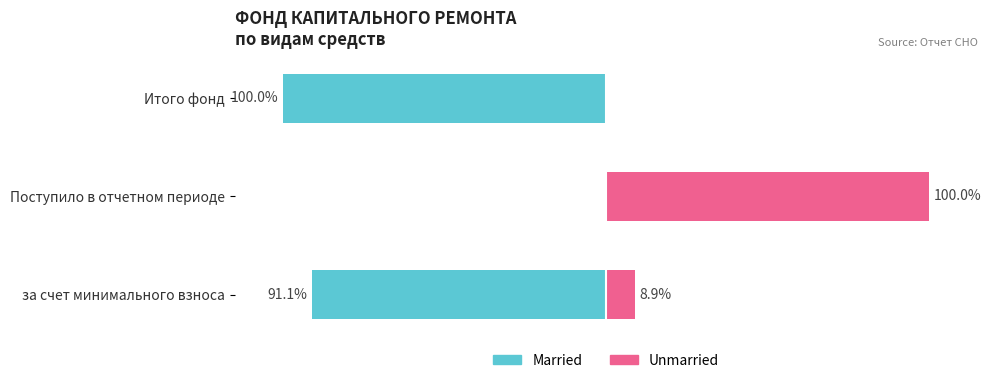

What is the sum of all Unmarried values?

108.9